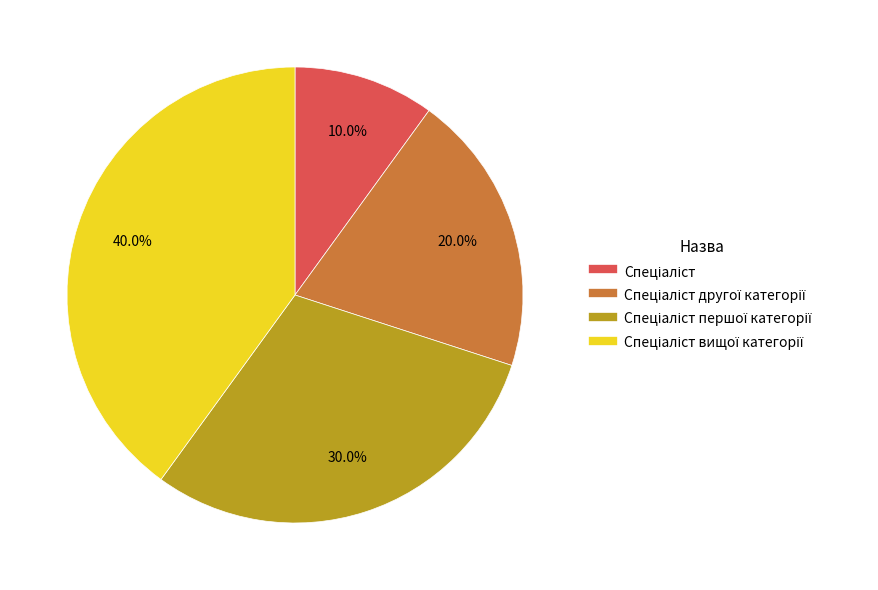

Does any single category account for the majority?

No